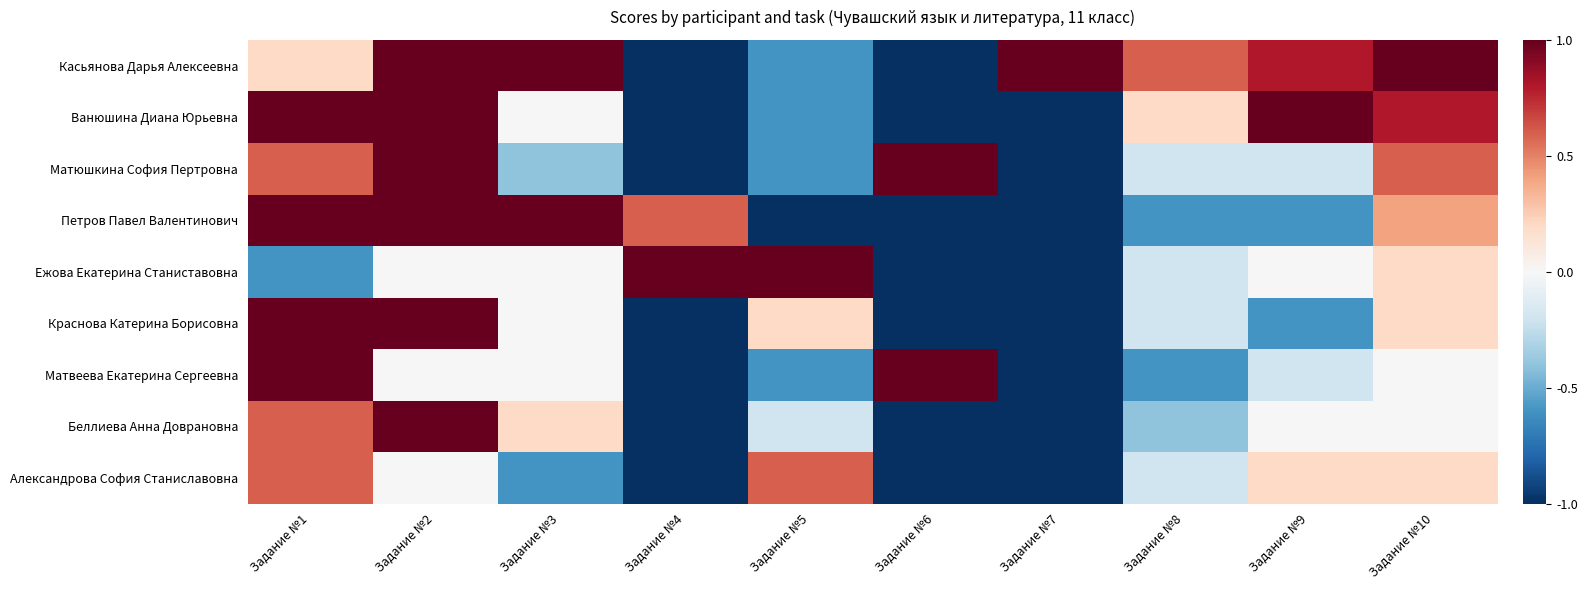

What is the total value across all series at Задание №9?

0.4